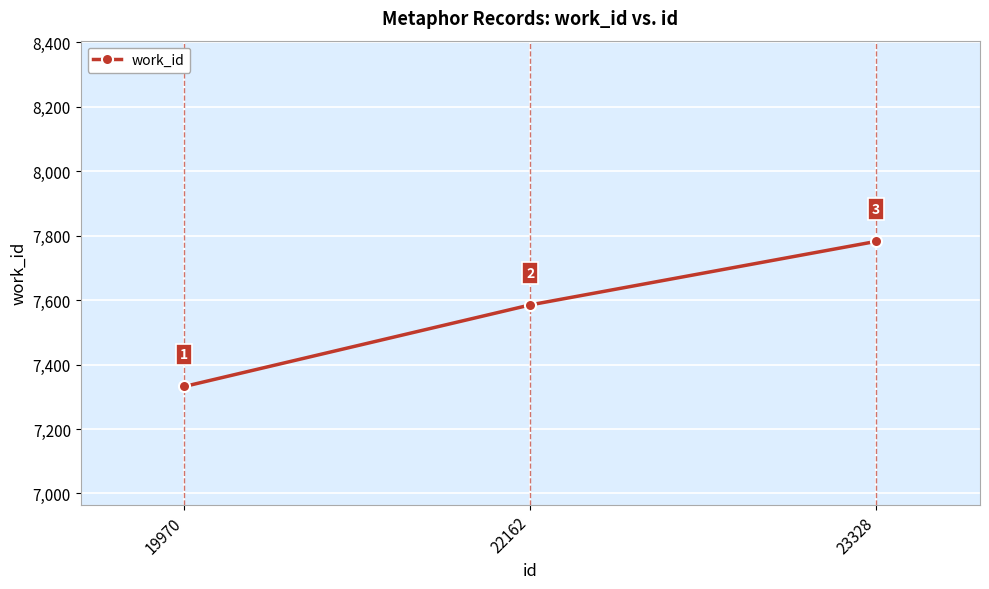

Reading left to right, what are all the values shown in this chart?

19970=7332	22162=7585	23328=7782